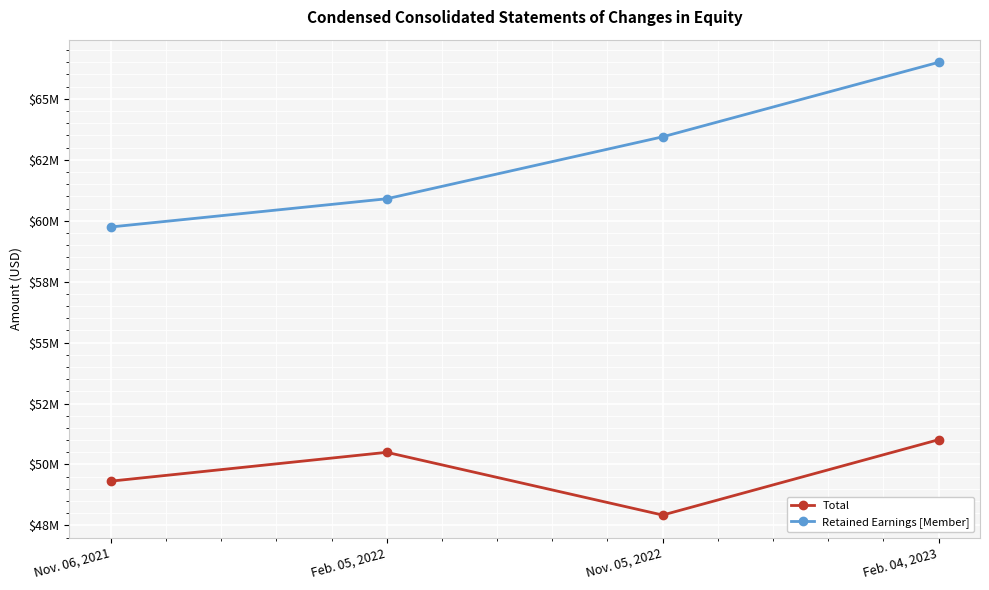

Between Nov. 05, 2022 and Feb. 04, 2023, which series saw the biggest shift?

Total